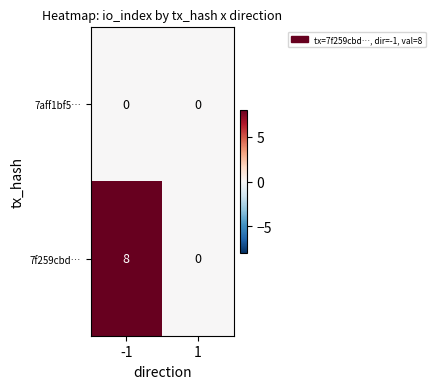

List the series in order of their peak value, lowest first.

7aff1bf5…, 7f259cbd…